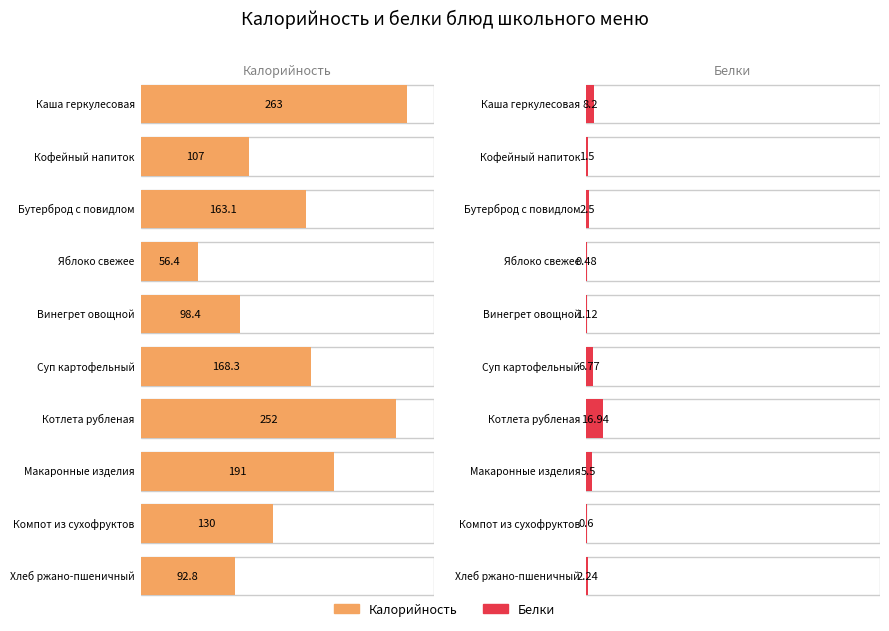

What is the value of the Белки bar at the 6th from the left?

6.8